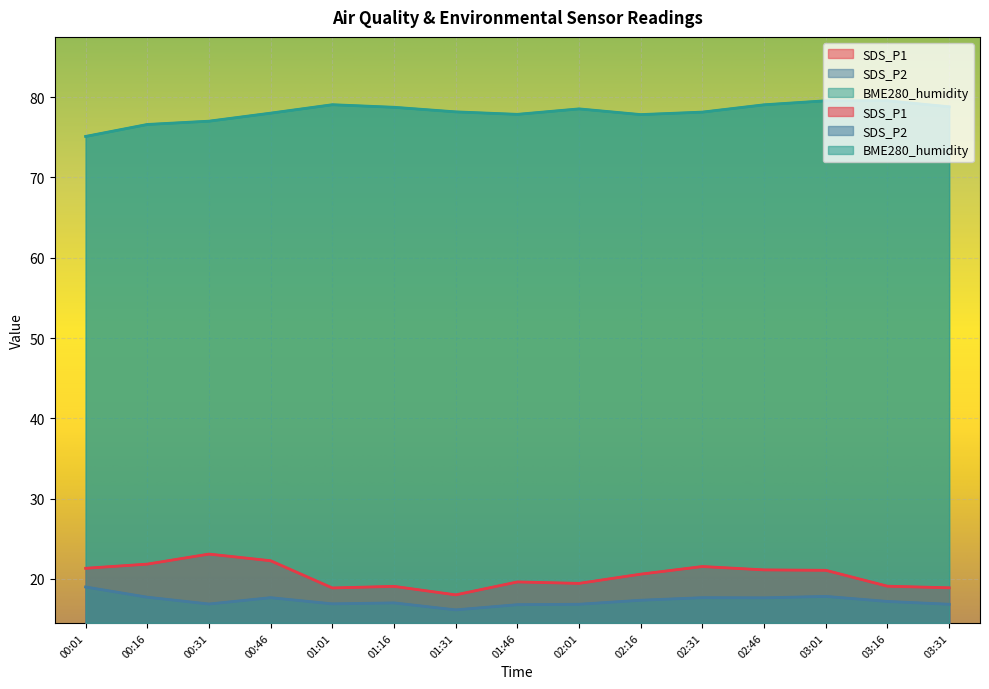

True or false: SDS_P2 and BME280_humidity intersect in this chart.

False